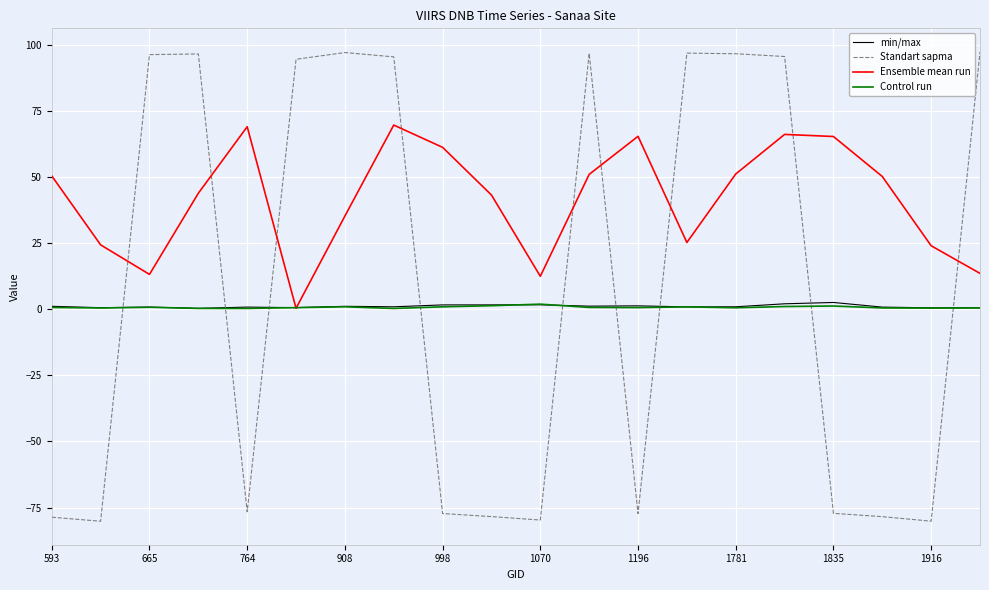

How many intersections are there between Standart sapma and Control run?

9